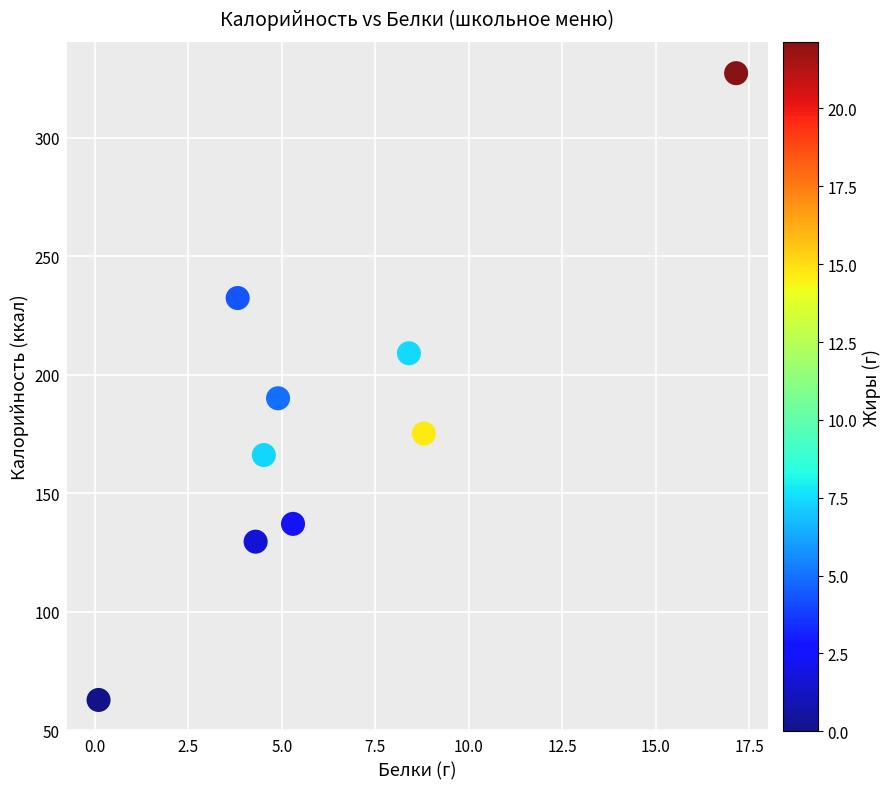

What Y value in the scatter plot is closest to 194?

190.0